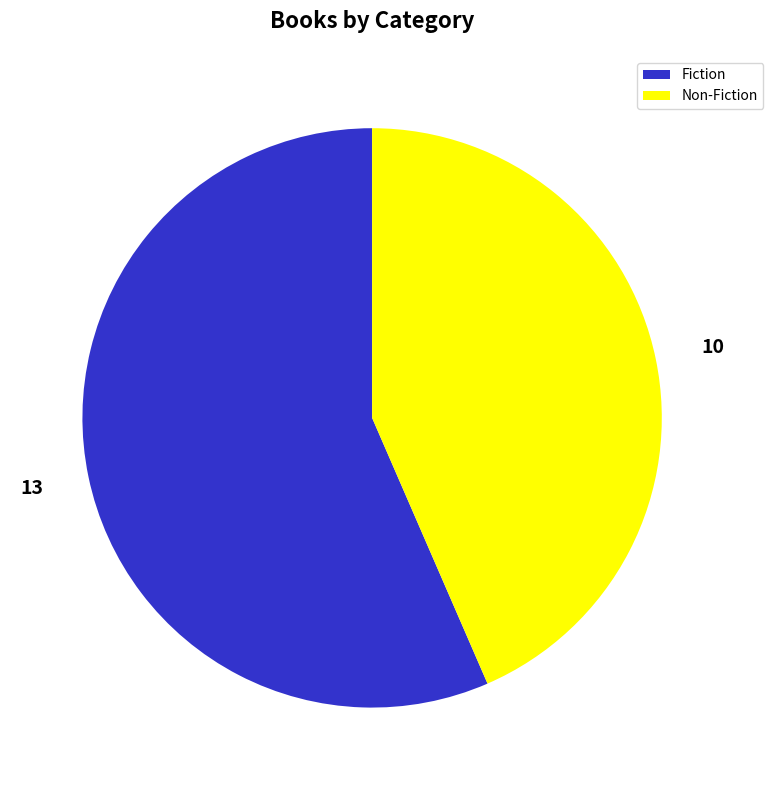

How many slices are in this pie chart?

2